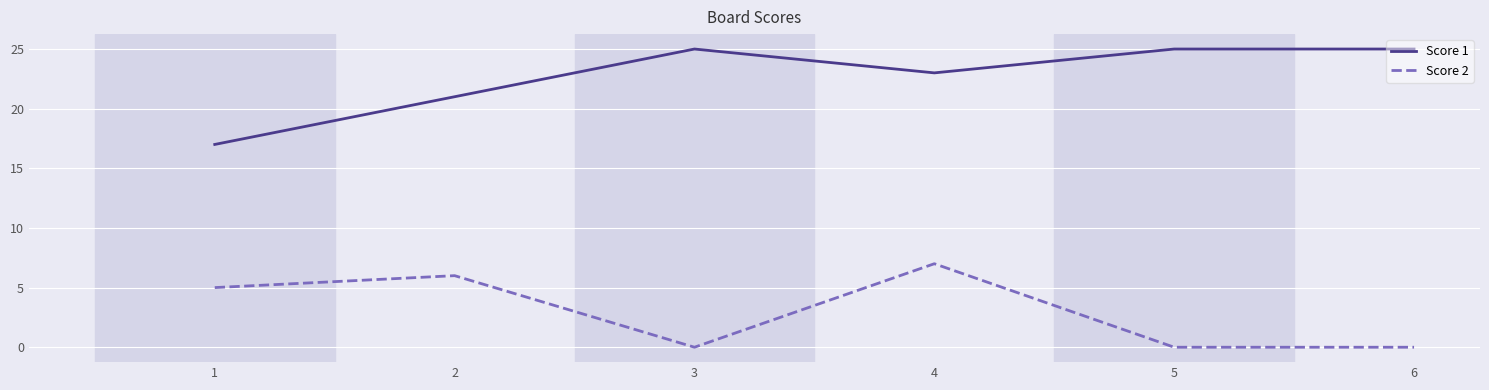

What are all the series names shown in the legend?

Score 1, Score 2